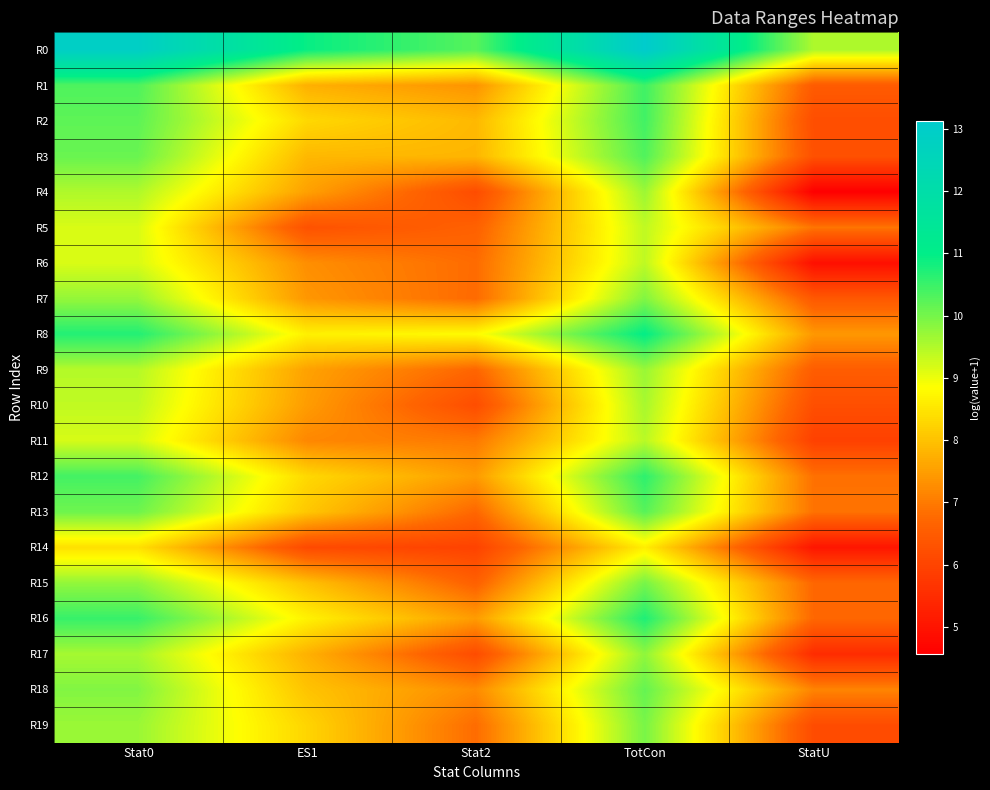

What is the total value across all series at Stat0?

198.2